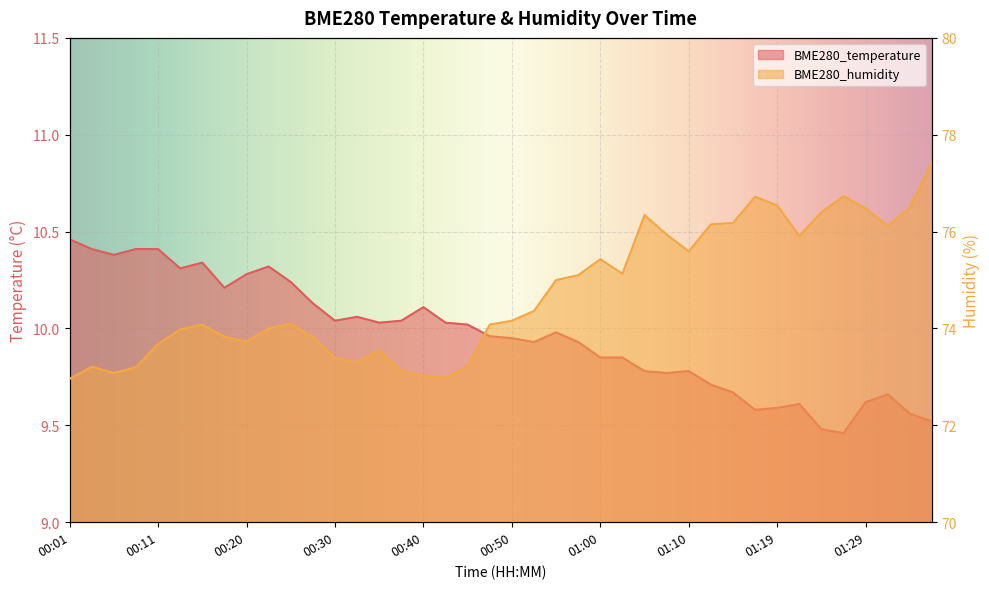

Where is BME280_temperature nearest to the value 9?

01:27